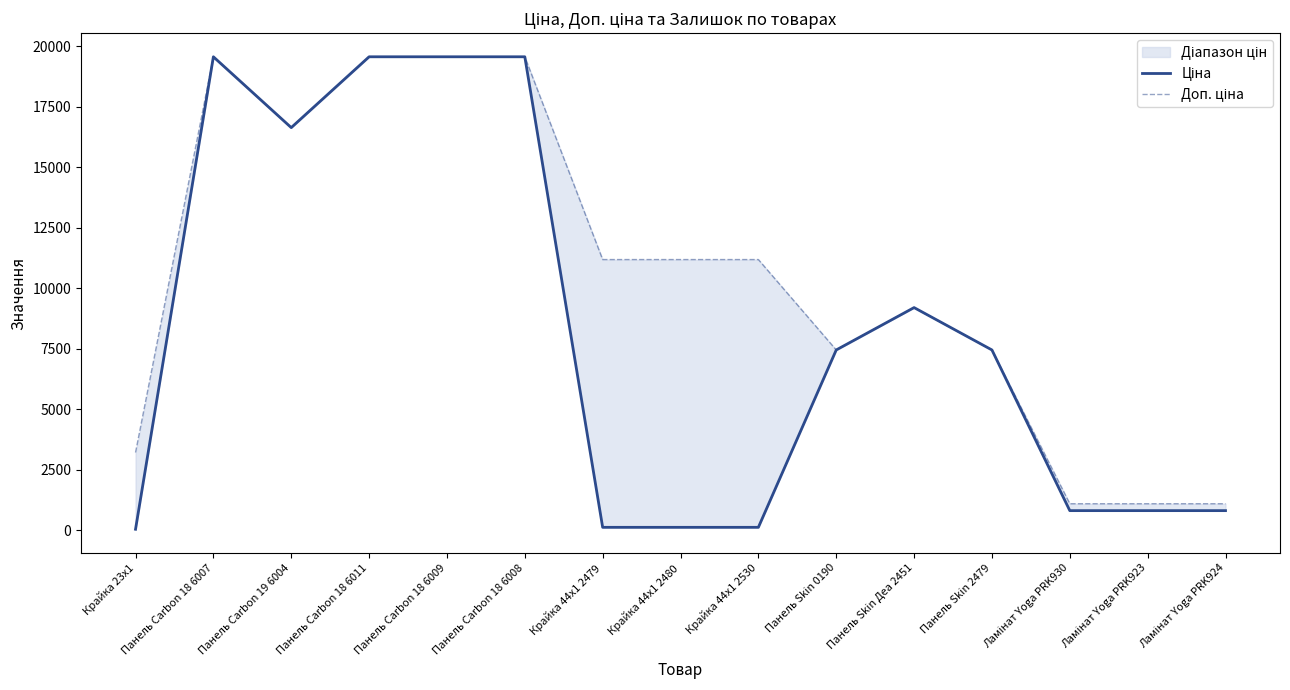

Which series has the largest total across all categories?

Доп. ціна